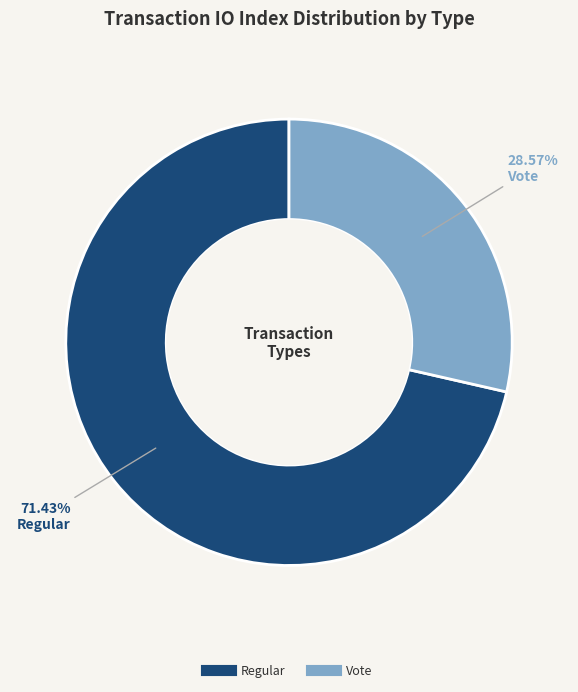

Is there a majority slice in this chart?

Yes